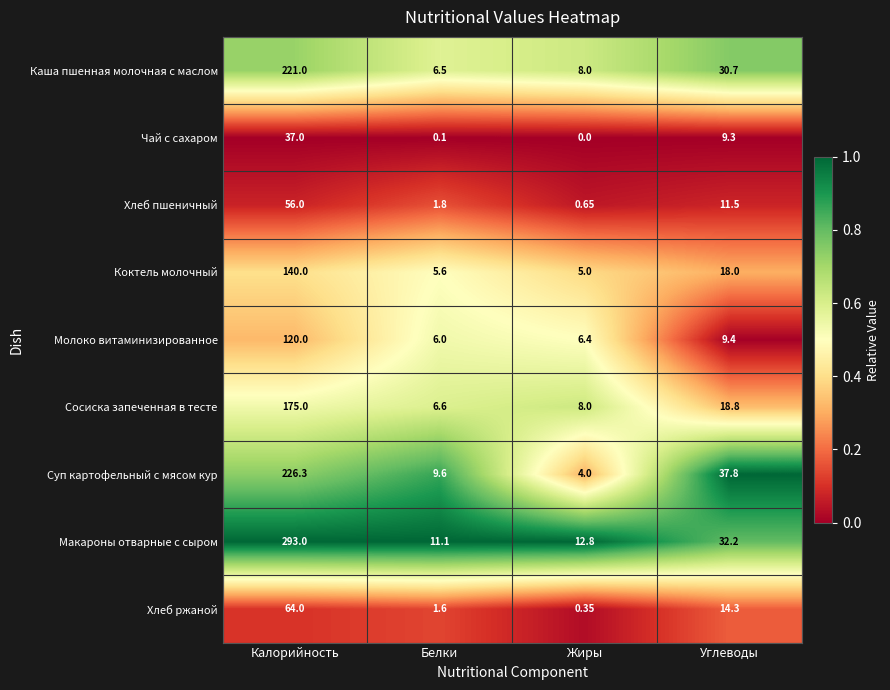

Where does the Каша пшенная молочная с маслом series first go above 30?

Калорийность